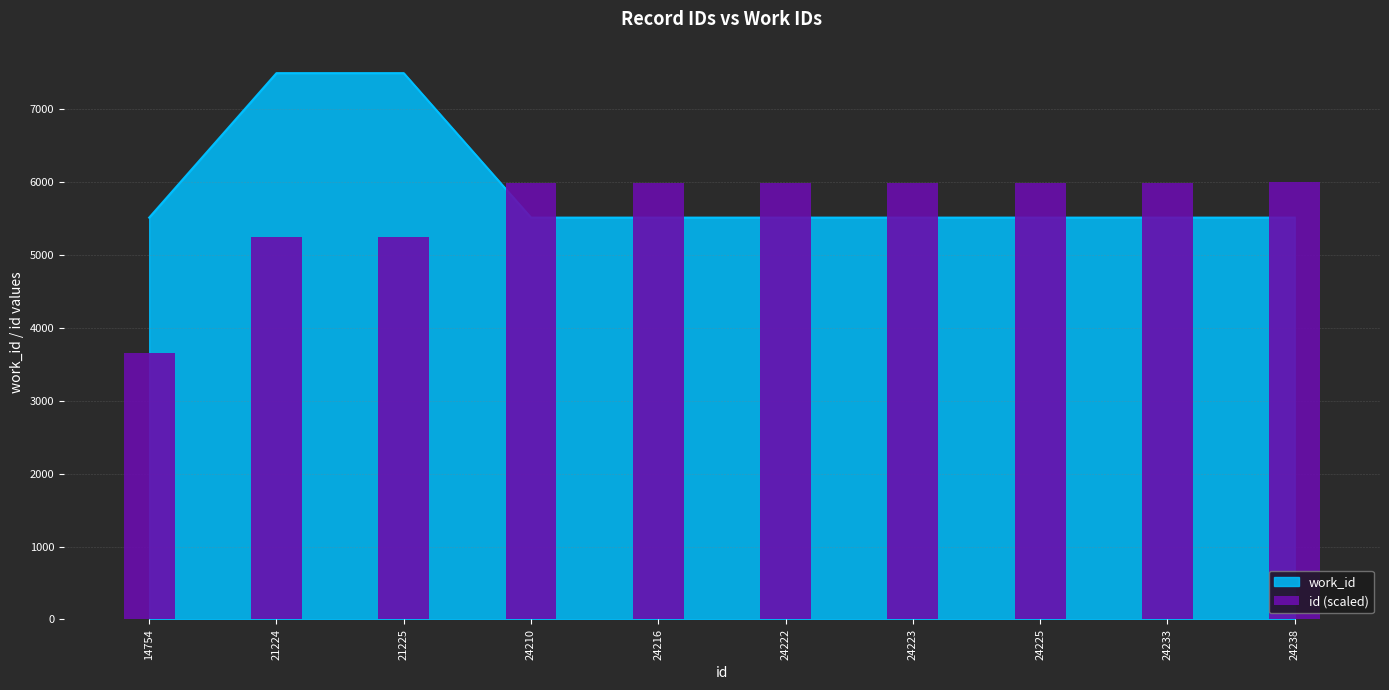

What is the minimum value shown in the chart?

3646.0